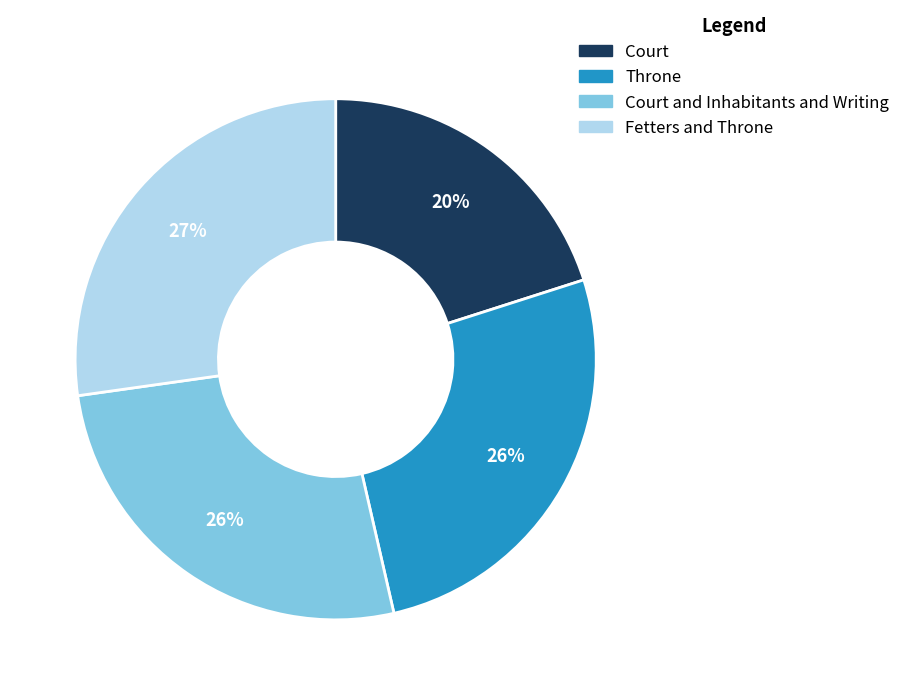

Count the number of slices in the pie.

4